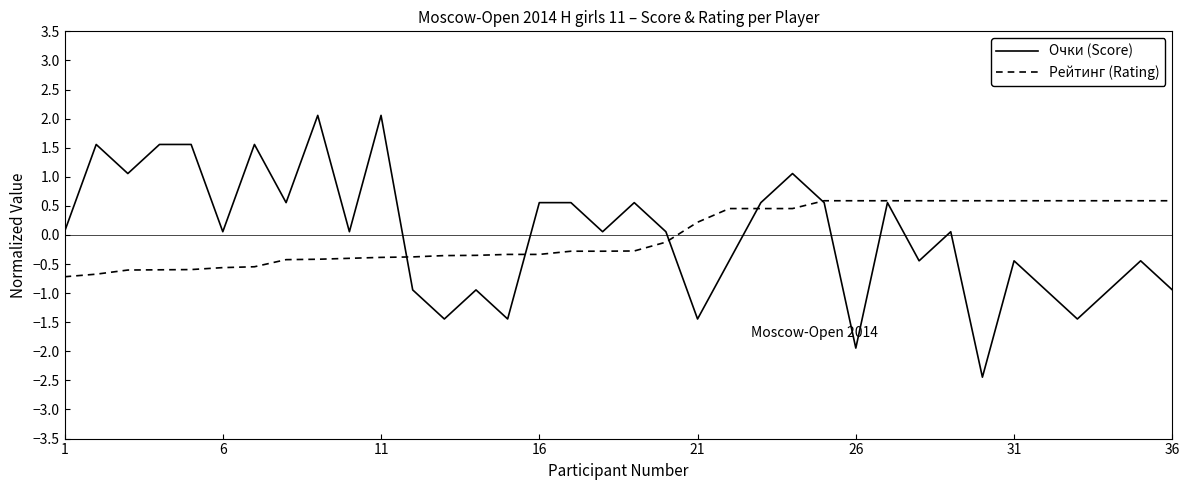

What is the highest value of the Рейтинг (Rating) series?

0.6